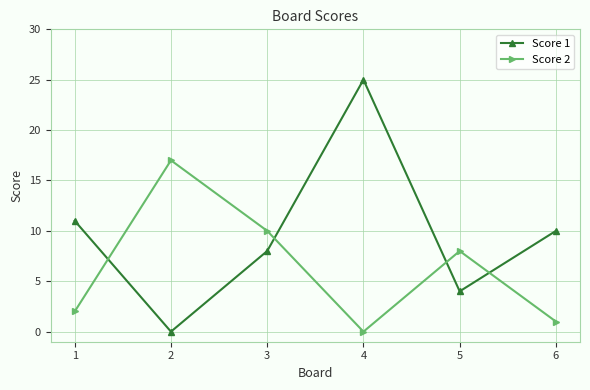

Reading left to right, list all the values displayed in this chart.

Score 1: 1=11	2=0	3=8	4=25	5=4	6=10
Score 2: 1=2	2=17	3=10	4=0	5=8	6=1